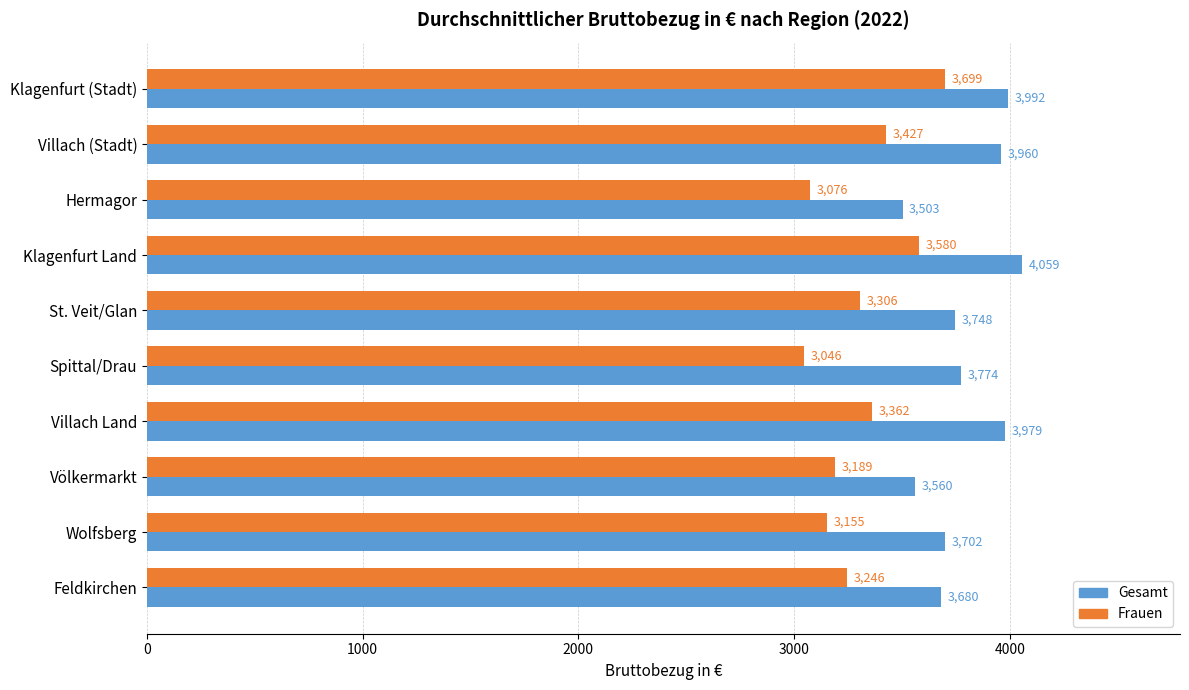

What are all the series names shown in the legend?

Gesamt, Frauen